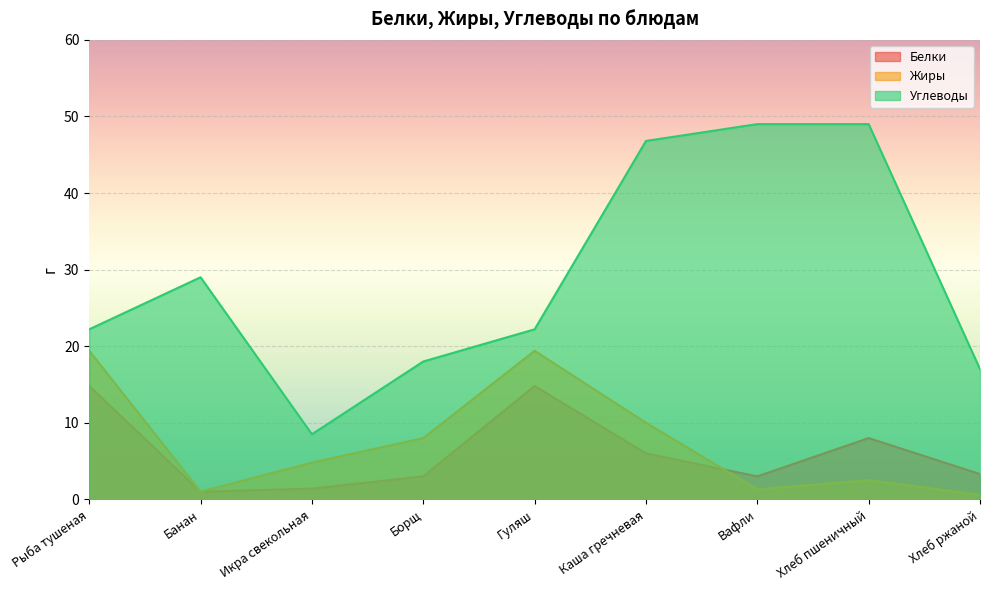

At which category is the sum across all series the highest?

Каша гречневая